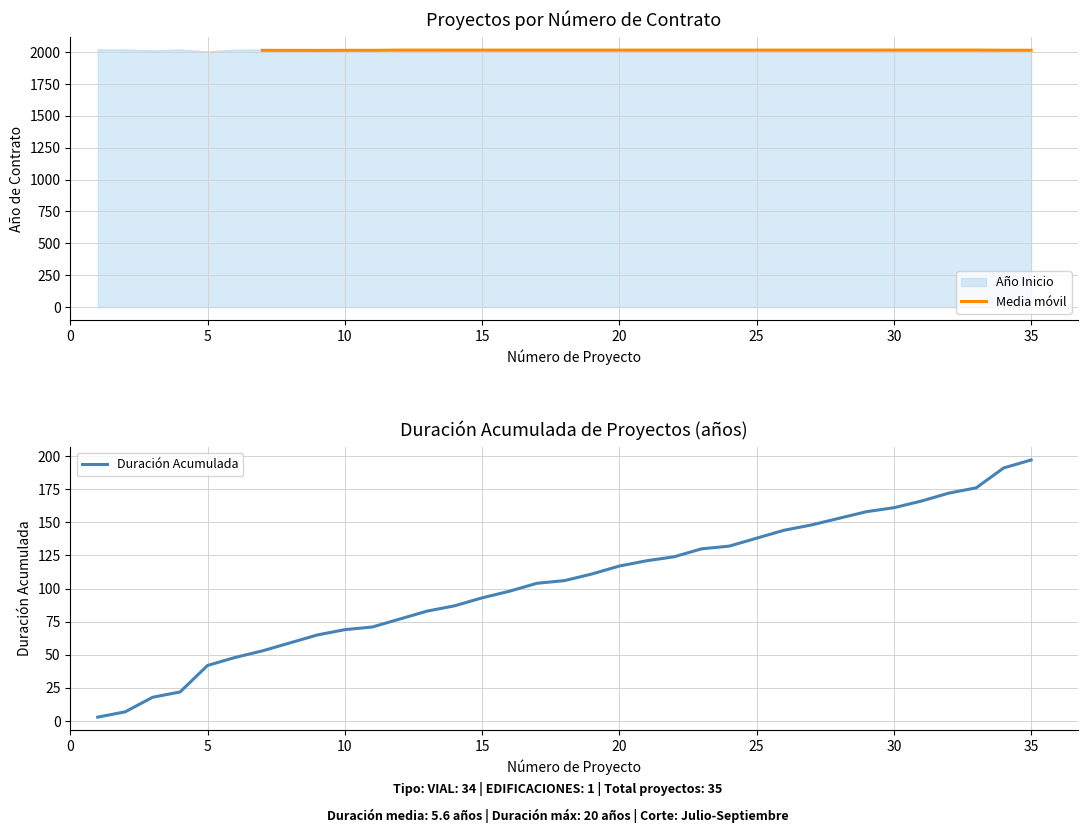

Count the number of values greater than 106.

17